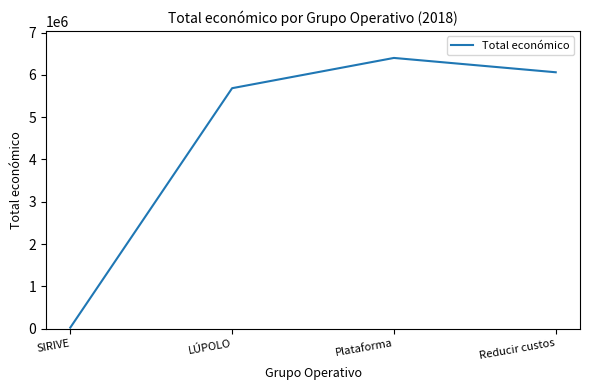

Where does the data first go above 6062169?

Plataforma